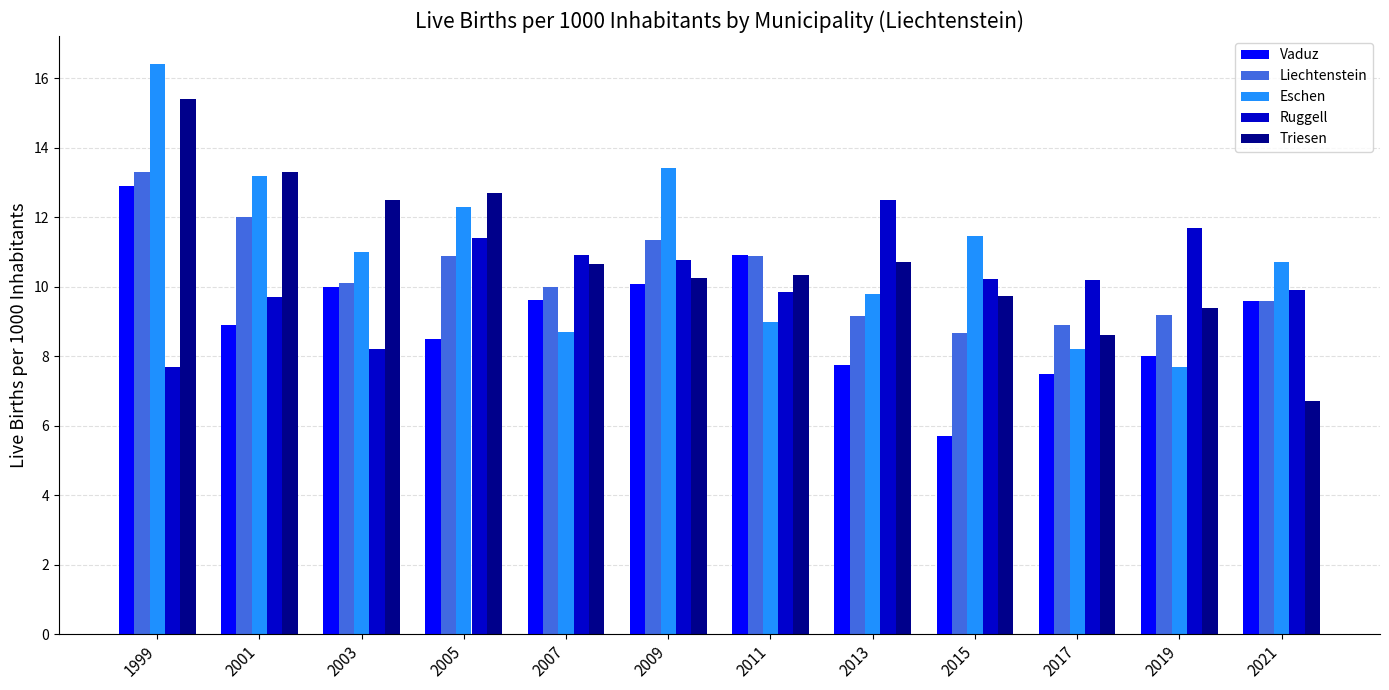

How many groups of bars are there?

12